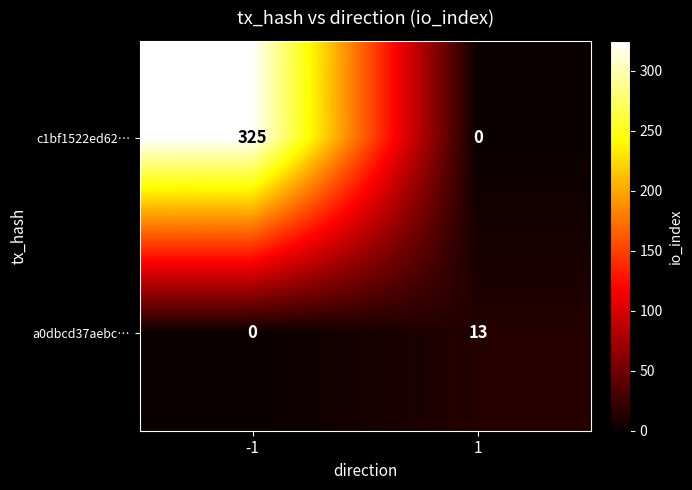

Which label corresponds to the largest value in the chart?

-1